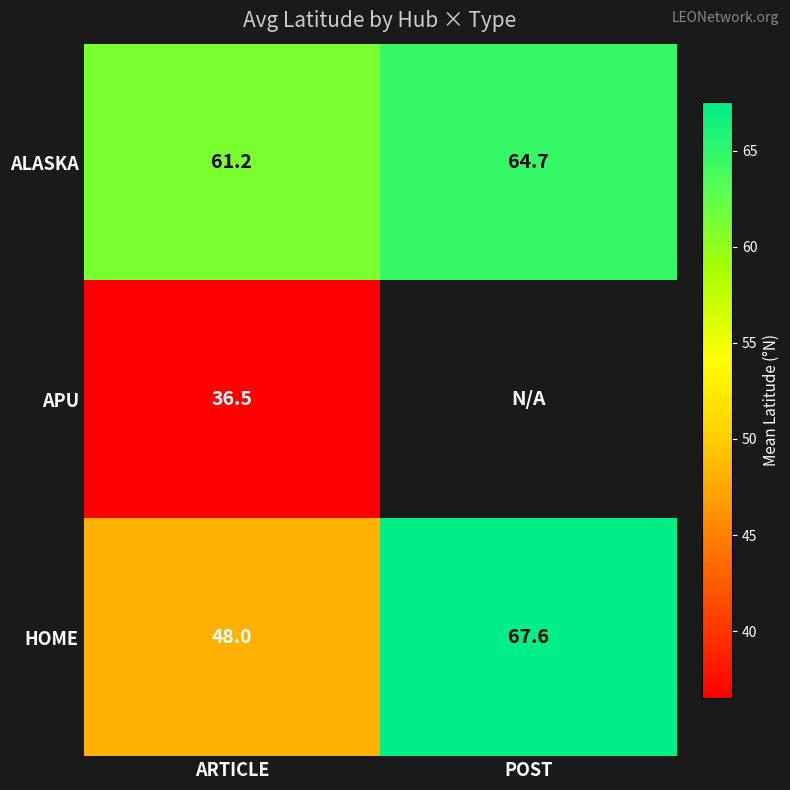

What is the minimum value for ALASKA?

61.2